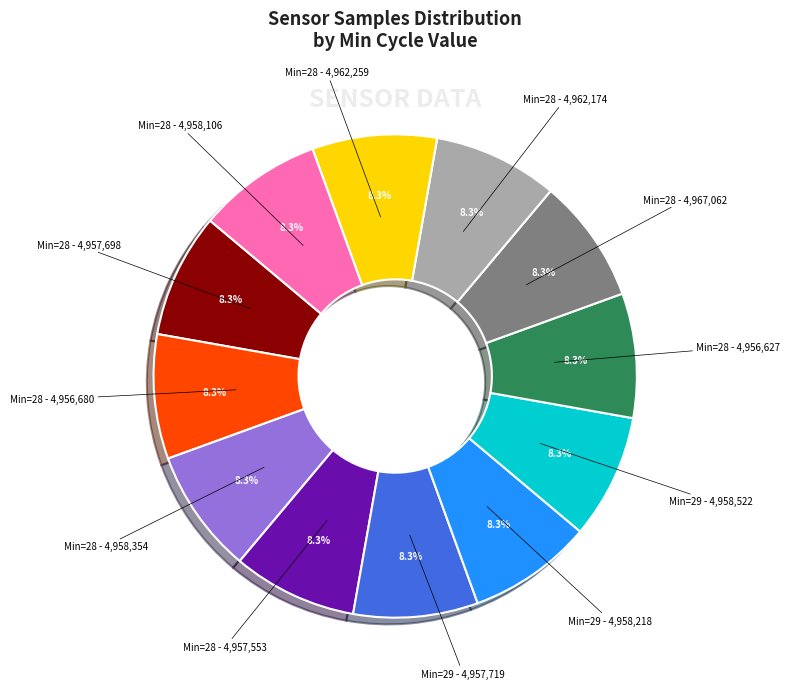

Does any single category account for the majority?

No